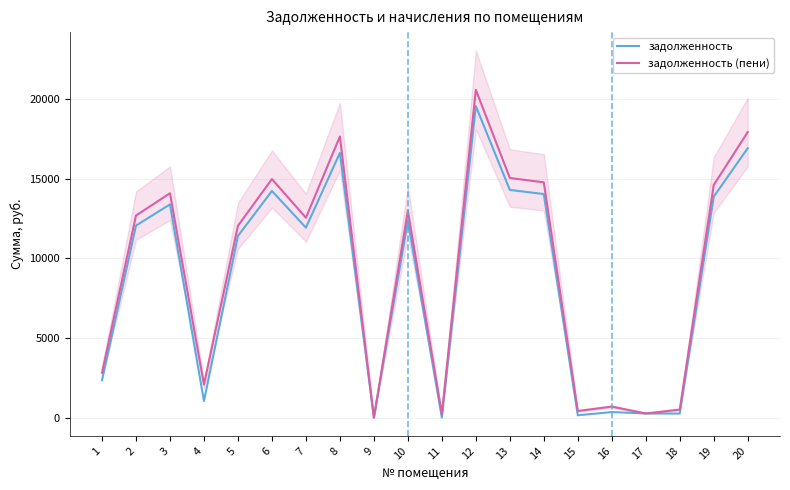

What are all the series names shown in the legend?

задолженность, задолженность (пени)